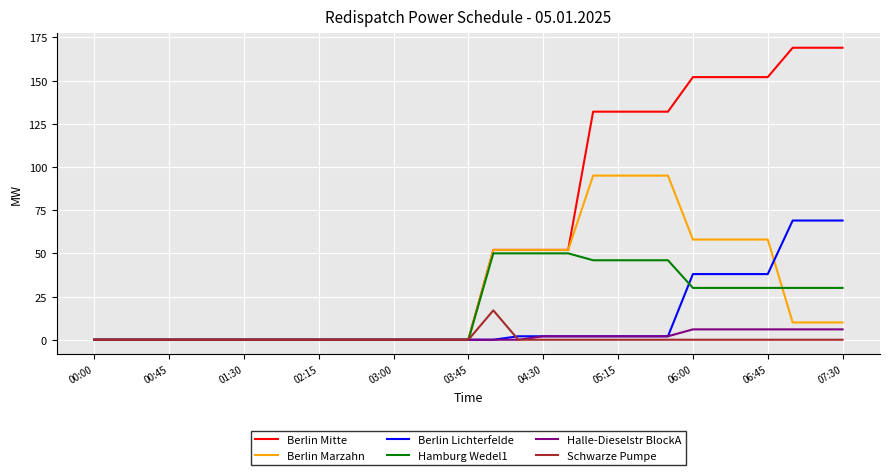

Which series has the widest spread of values?

Berlin Mitte